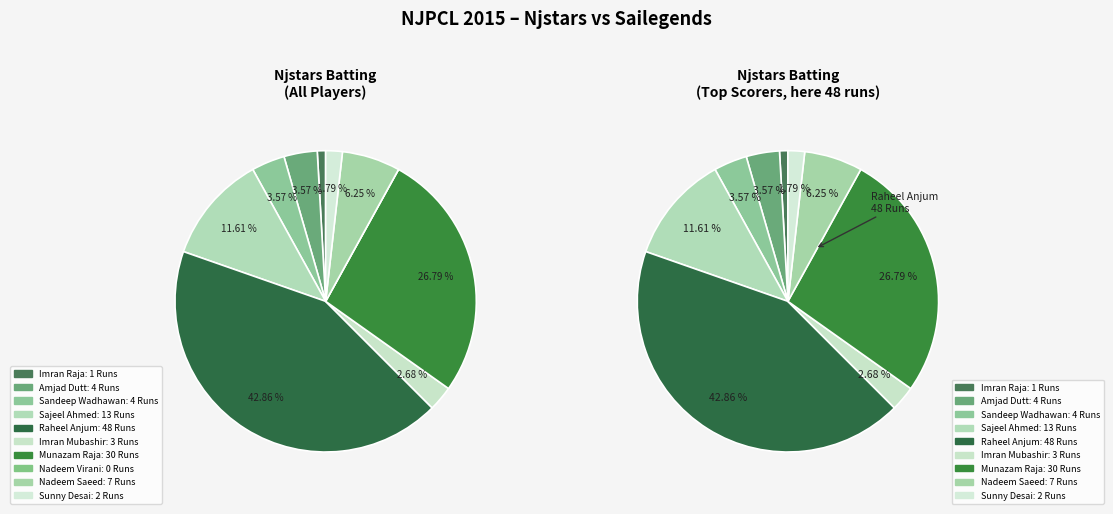

Count the number of slices in the pie.

10